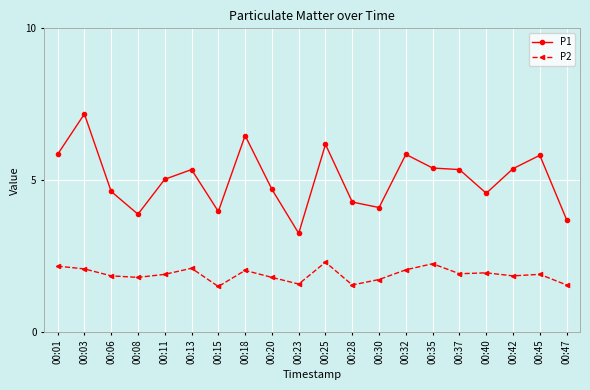

True or false: P2 has more than 2 points higher than both neighbors.

True